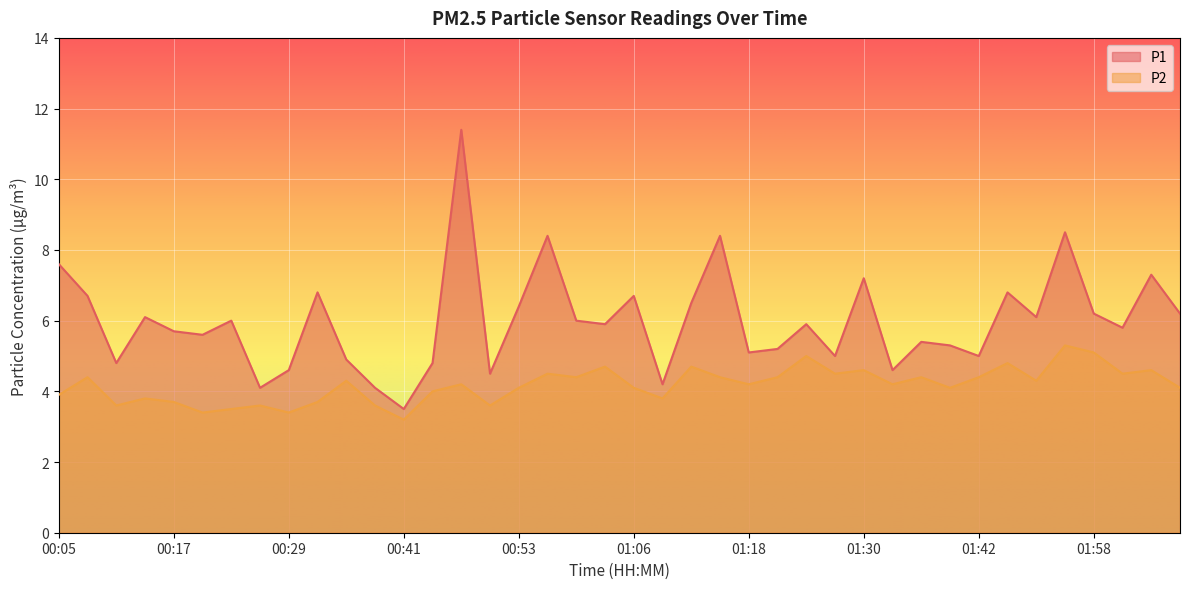

At which label does P2 reach its peak?

01:55